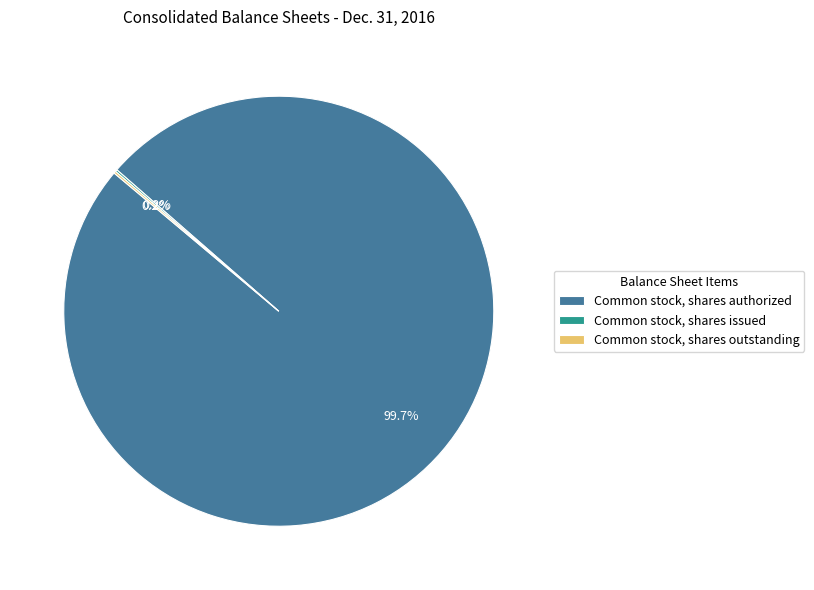

Is it true that Common stock, shares authorized is 93% of the pie?

False